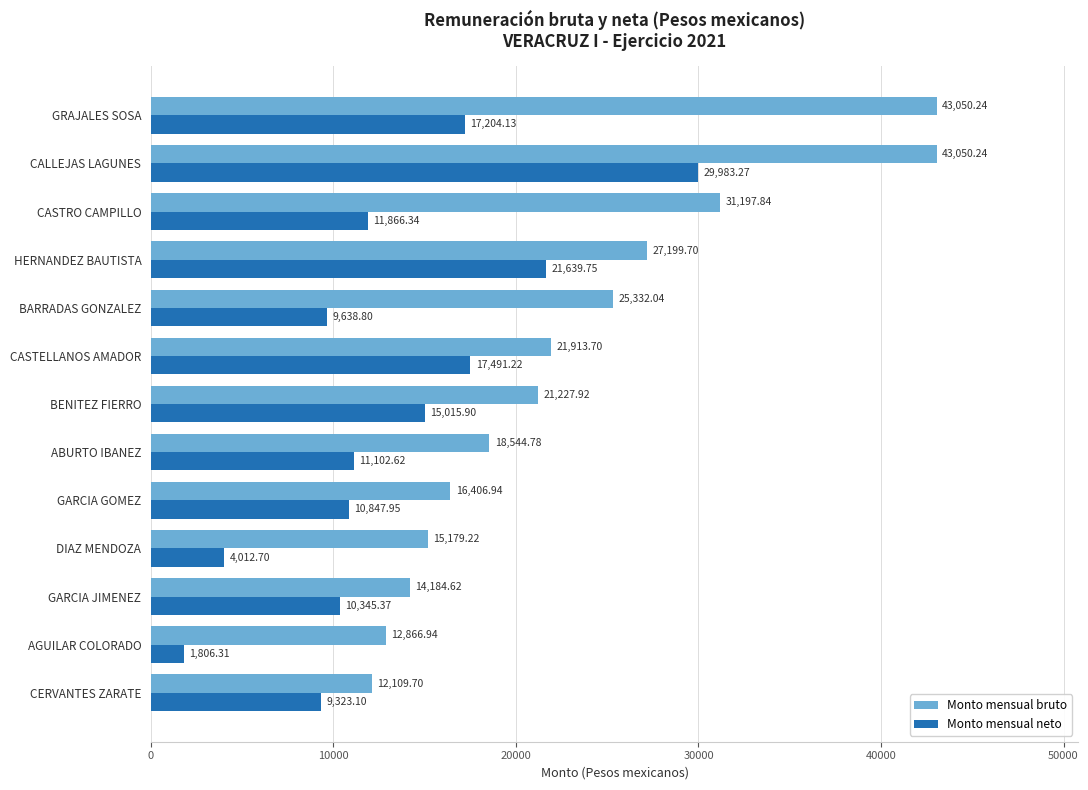

At how many categories does at least one series exceed 19839?

7